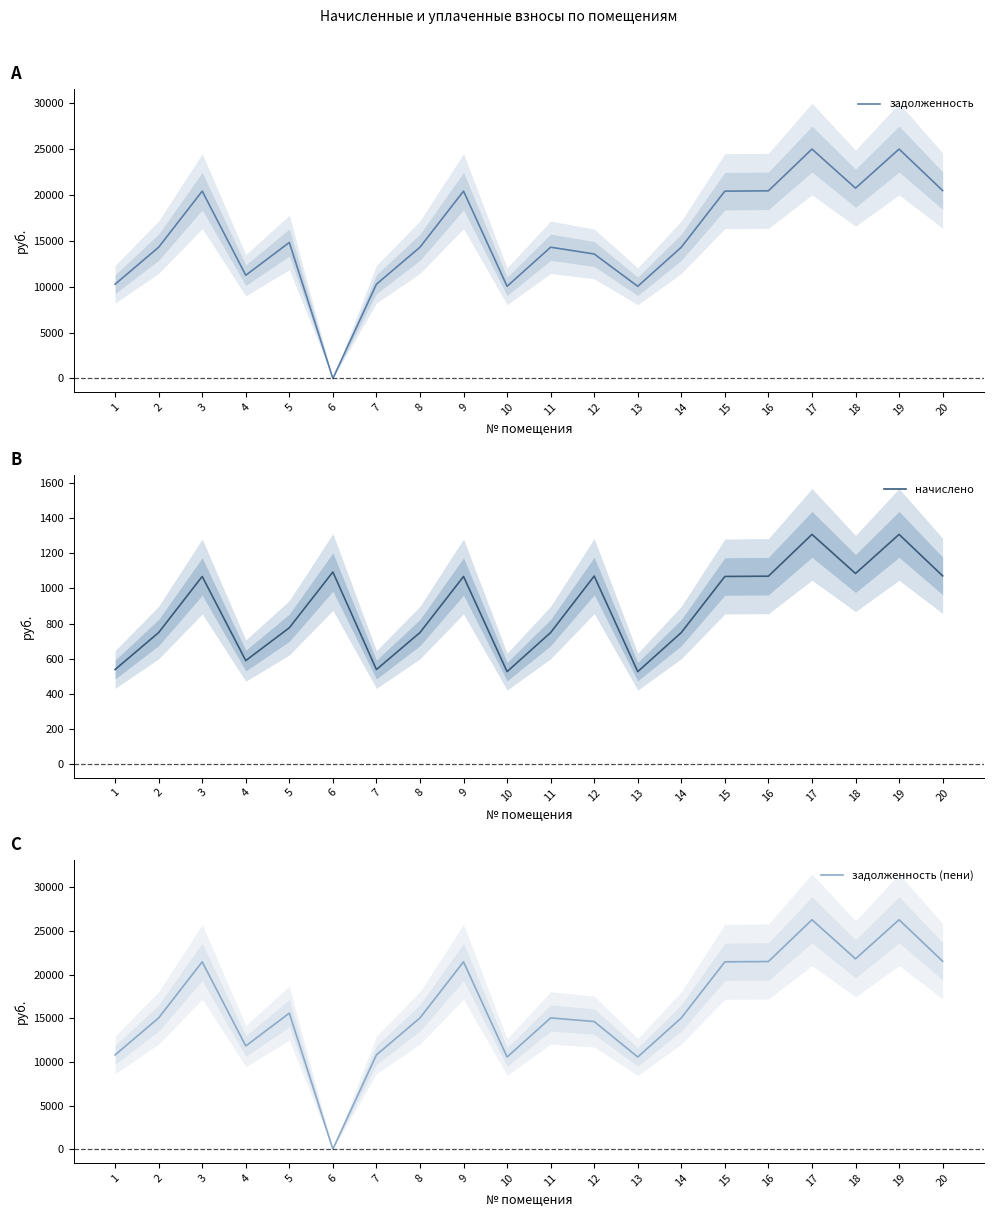

True or false: задолженность has a value of 20400.0 at 15.

True